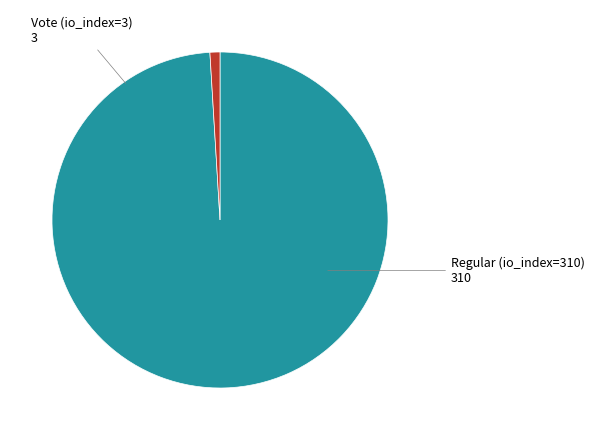

Between Regular (io_index=310) and Vote (io_index=3), which is larger?

Regular (io_index=310)